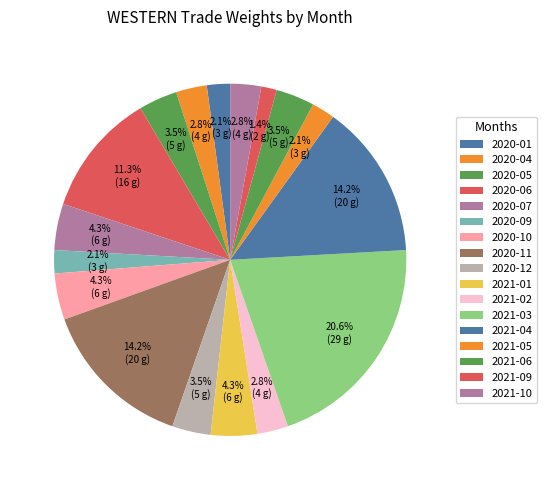

Count the number of slices in the pie.

17